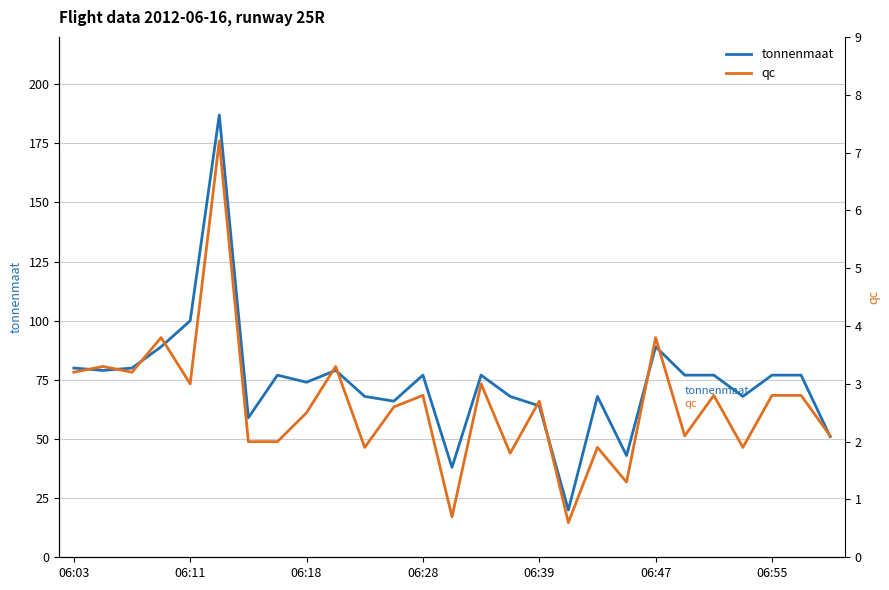

Where is tonnenmaat nearest to the value 103?

06:11